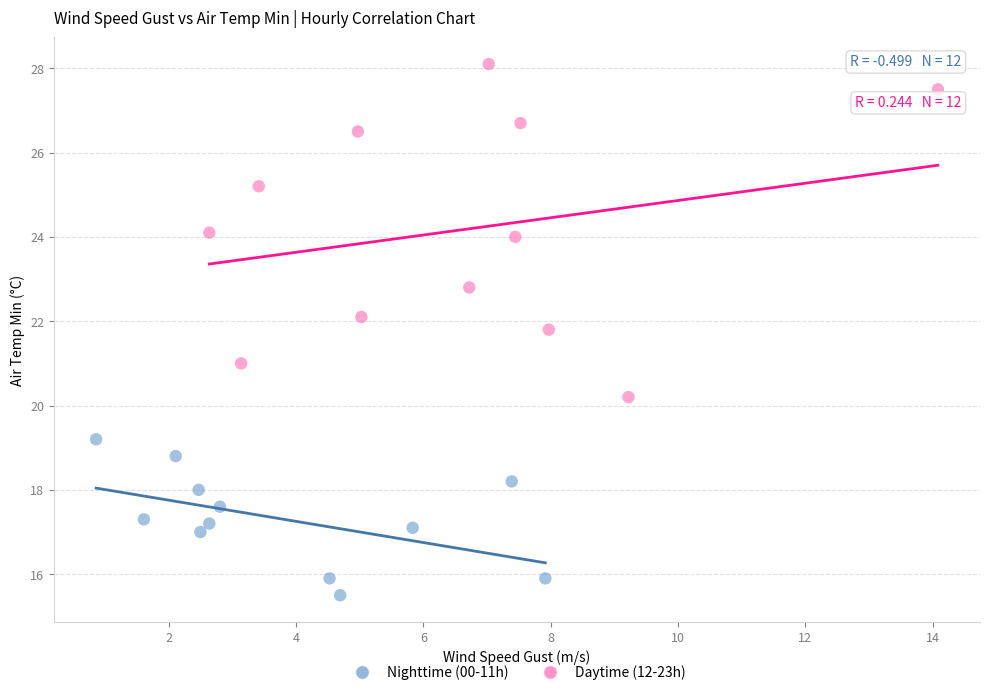

Which series reaches the maximum Y coordinate?

Daytime (12-23h)